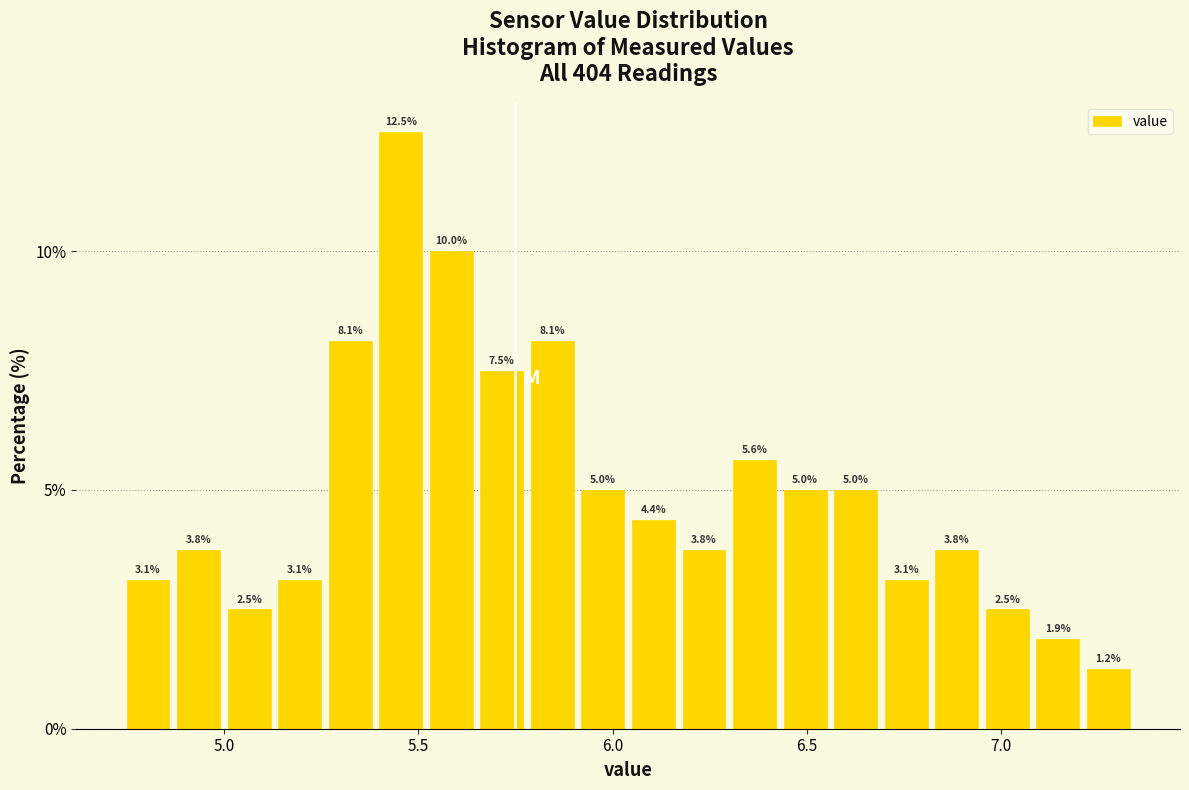

Read against the x-axis, roughly where is the centre of the tallest bar?

5.45